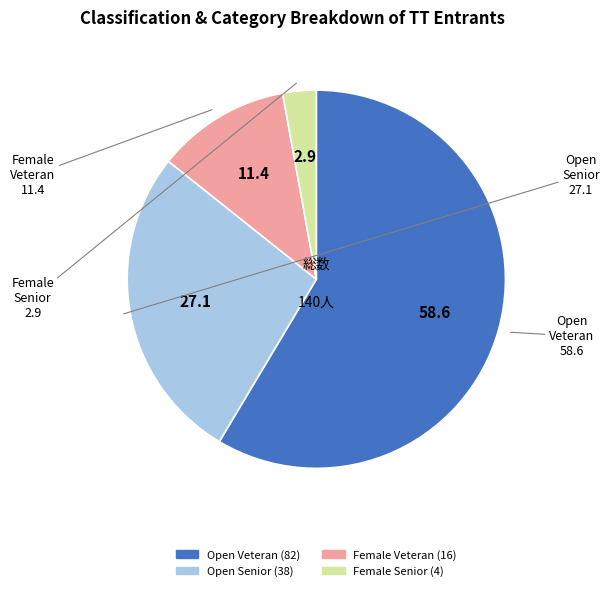

Combined, do Open Senior and Female Veteran account for over 50%?

No